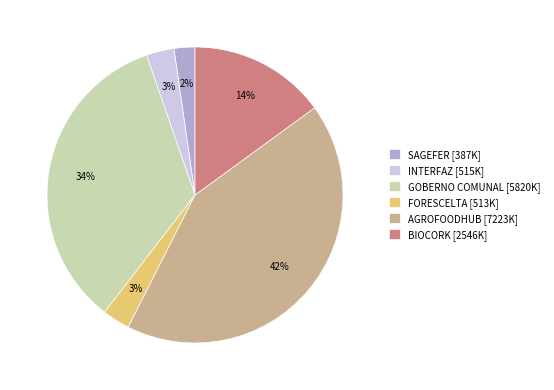

True or false: BIOCORK accounts for 20% of the total.

False